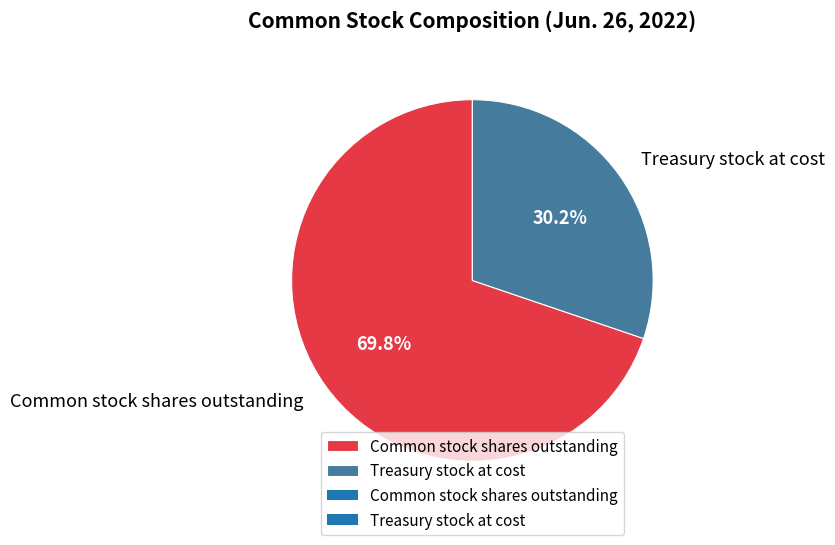

What percentage is the Common stock shares outstanding slice, to the nearest percent?

70%